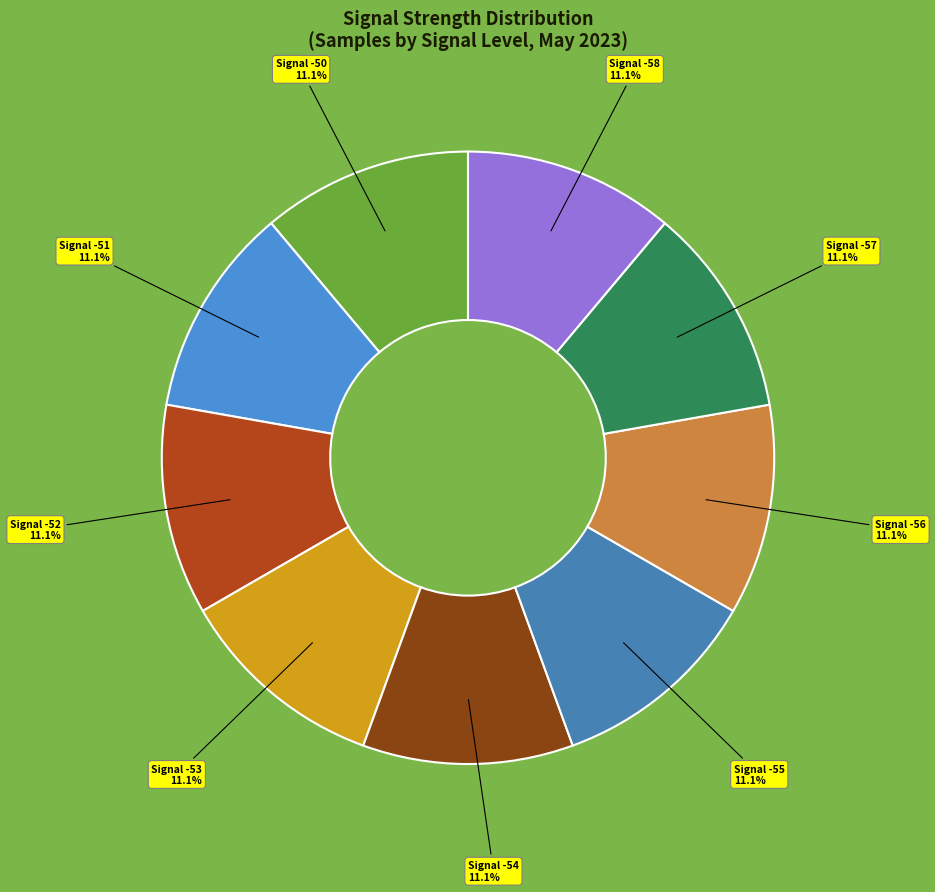

Which category has the biggest portion of the pie?

-57